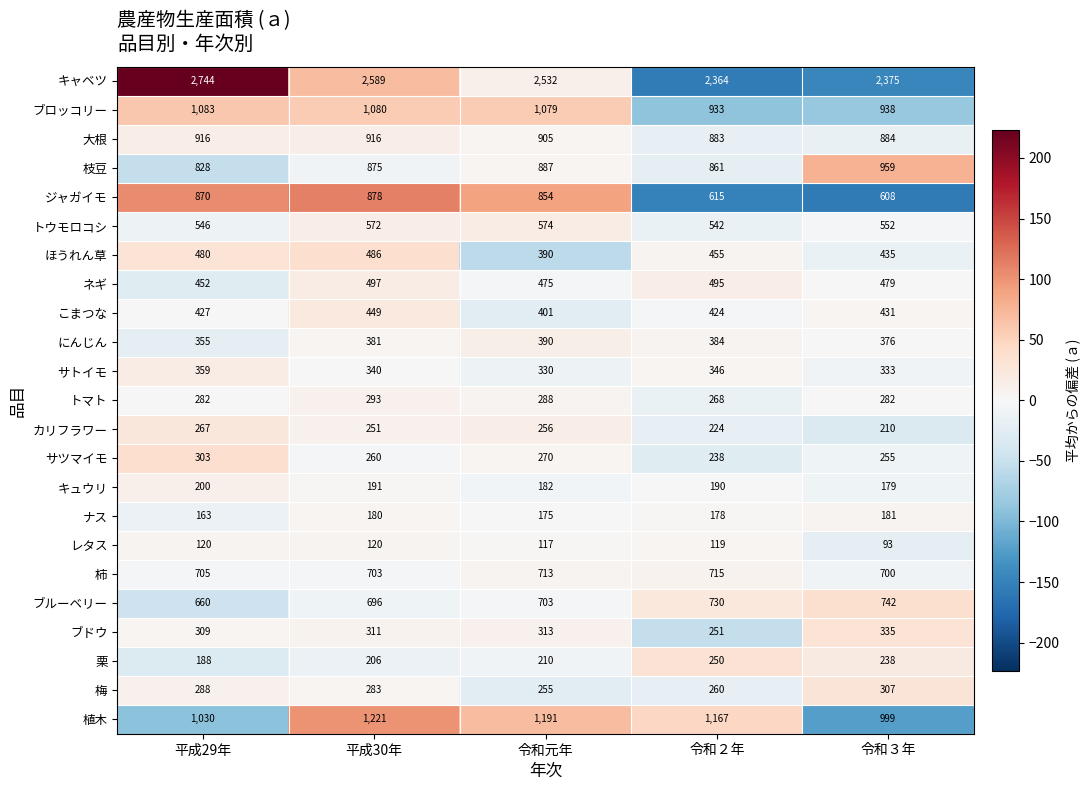

The value of 梅 at 令和３年 is 182. True or false?

False